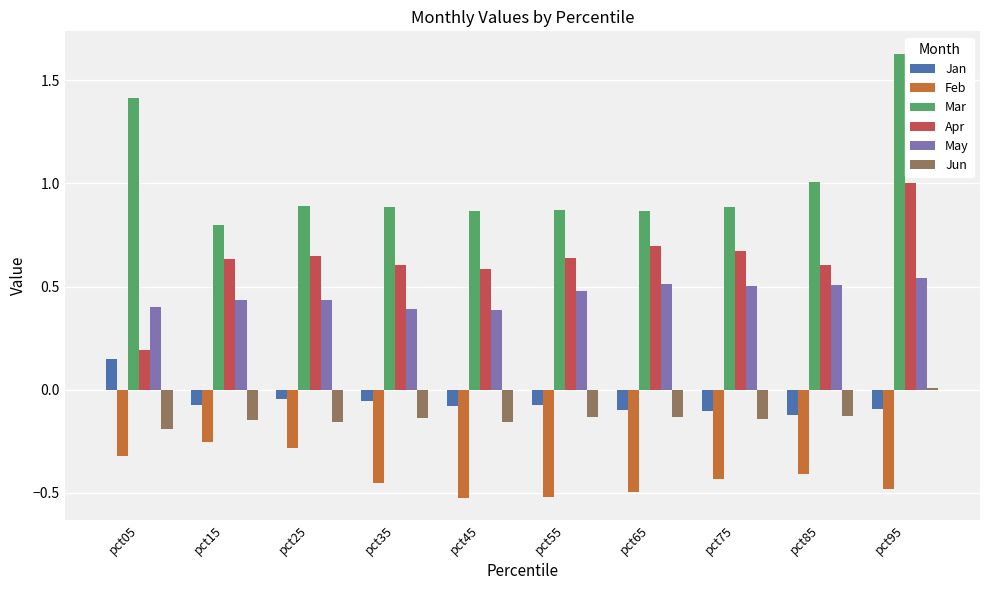

Count the number of data series in this chart.

6